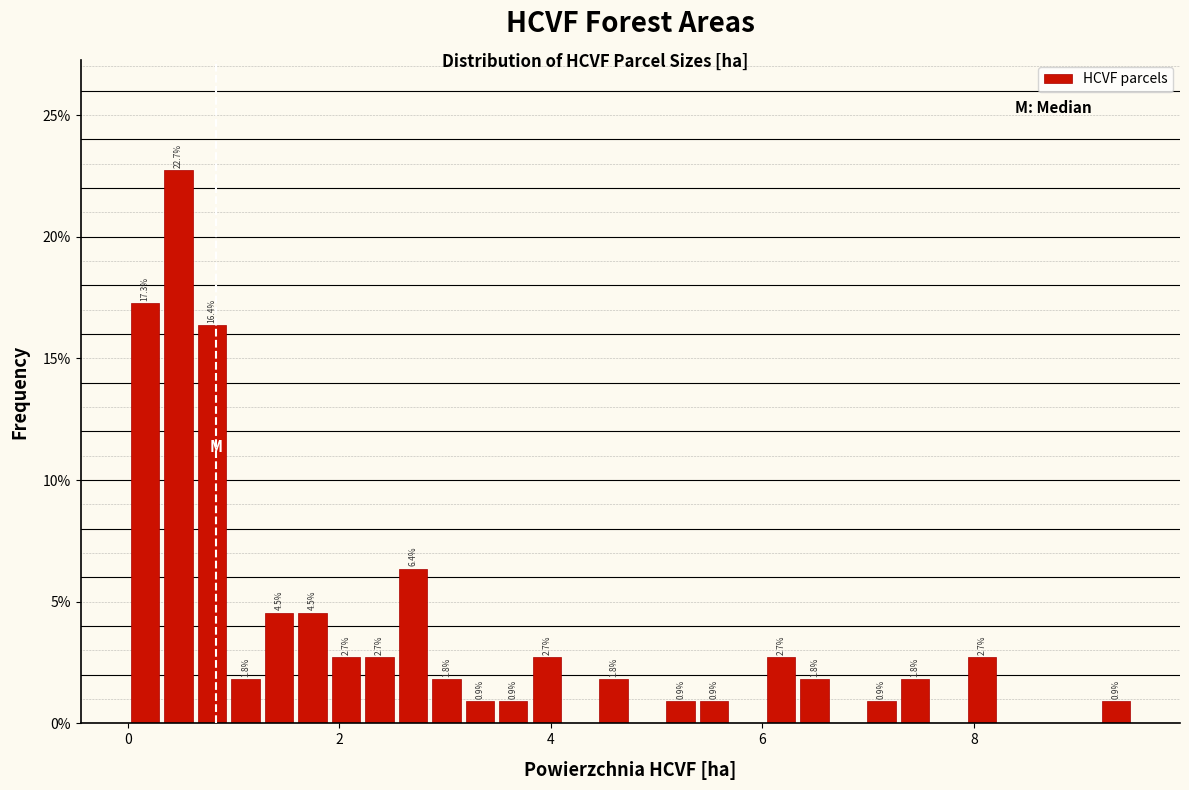

Read against the x-axis, roughly where is the centre of the tallest bar?

0.4